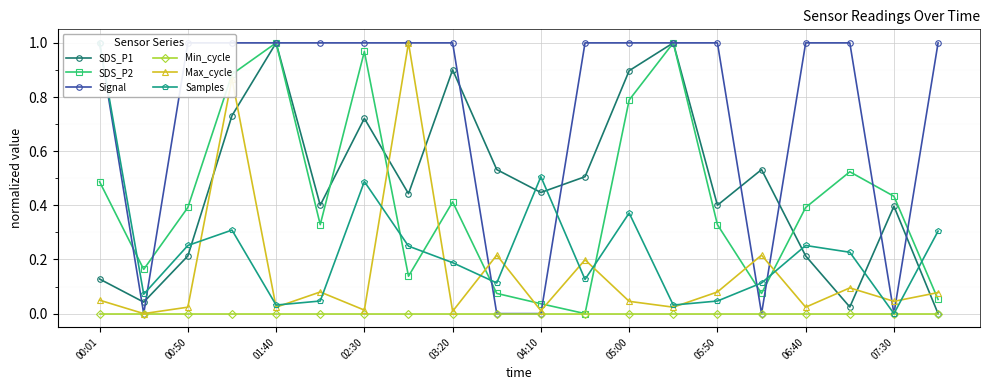

The SDS_P2 series shows 0.5 at 05:50. True or false?

False